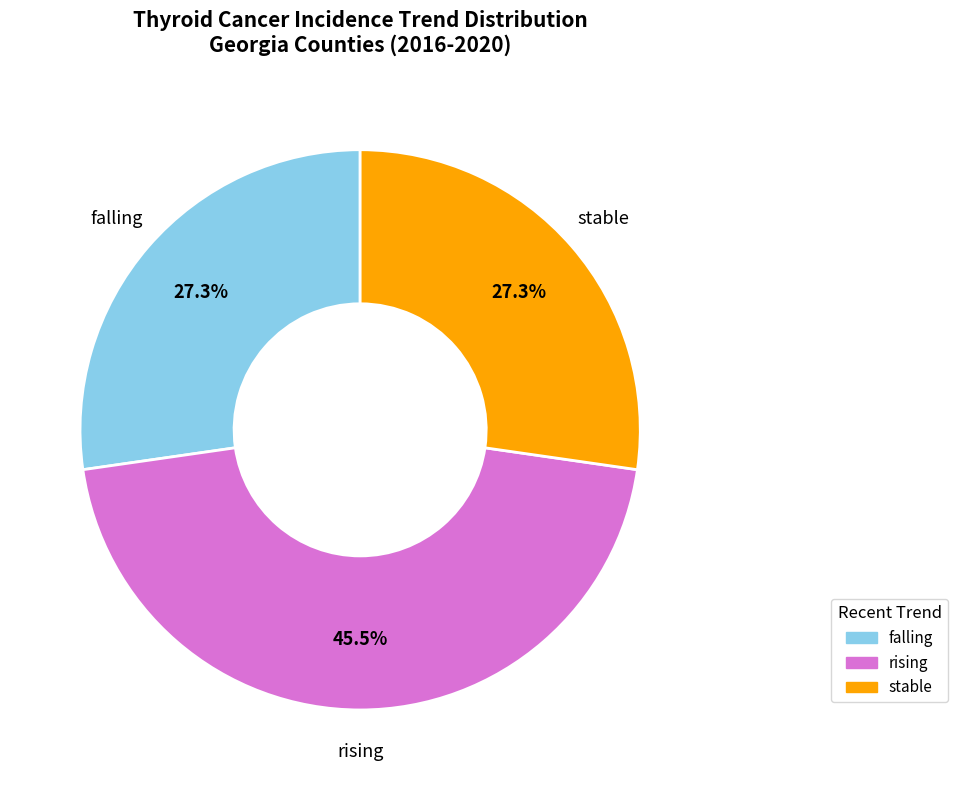

Between rising and stable, which is larger?

rising